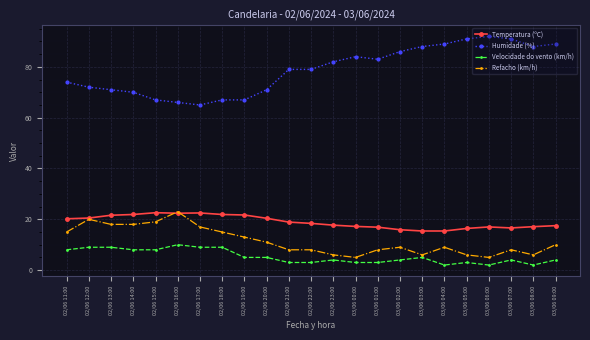

True or false: Velocidade do vento (km/h) has more than 1 points higher than both neighbors.

True